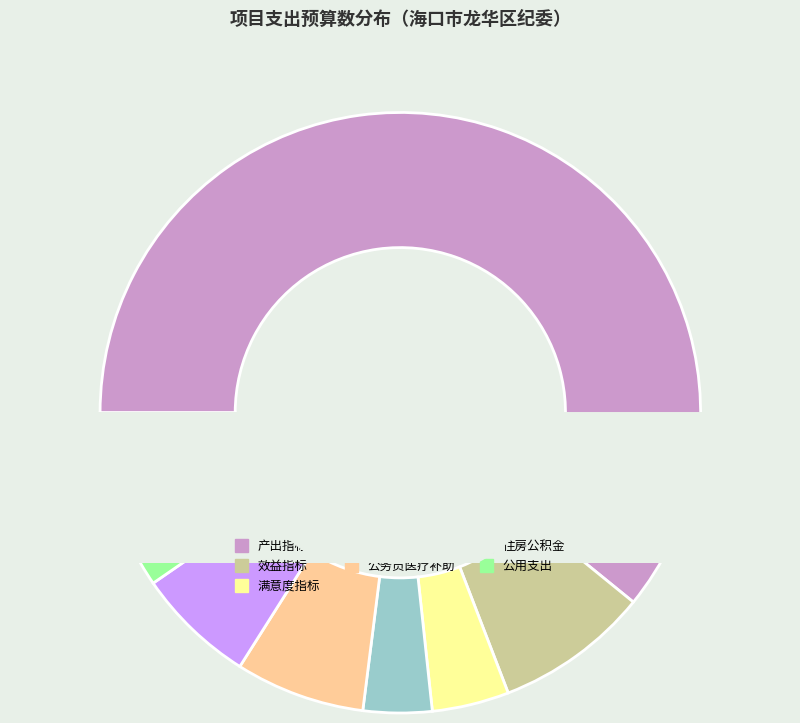

True or false: 产出指标 accounts for 55% of the total.

False